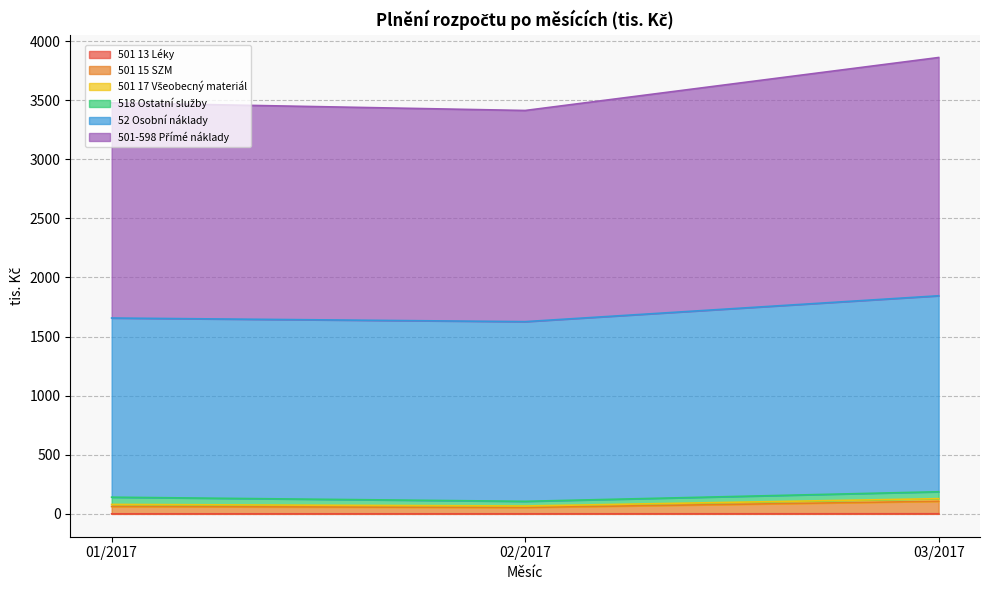

What is the difference between the highest and lowest values at 02/2017?

1785.6